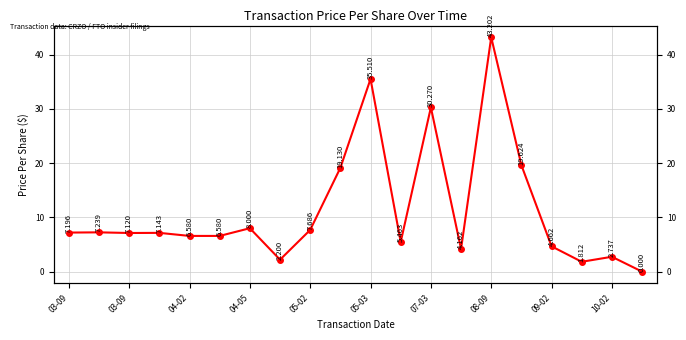

How many data points are less than 7?

9